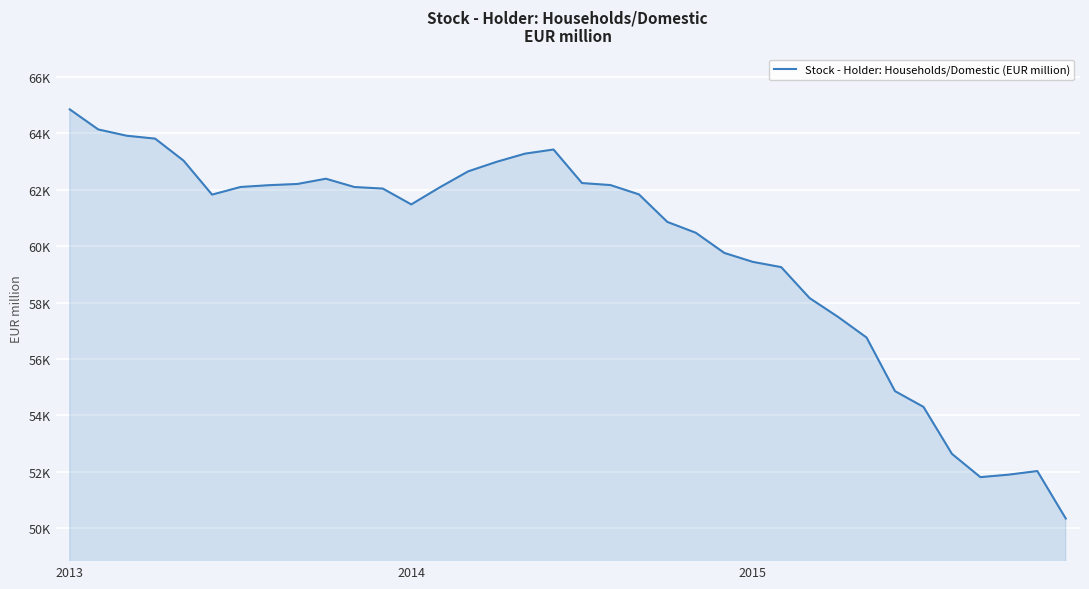

Does the chart display data point markers on the line(s)?

No